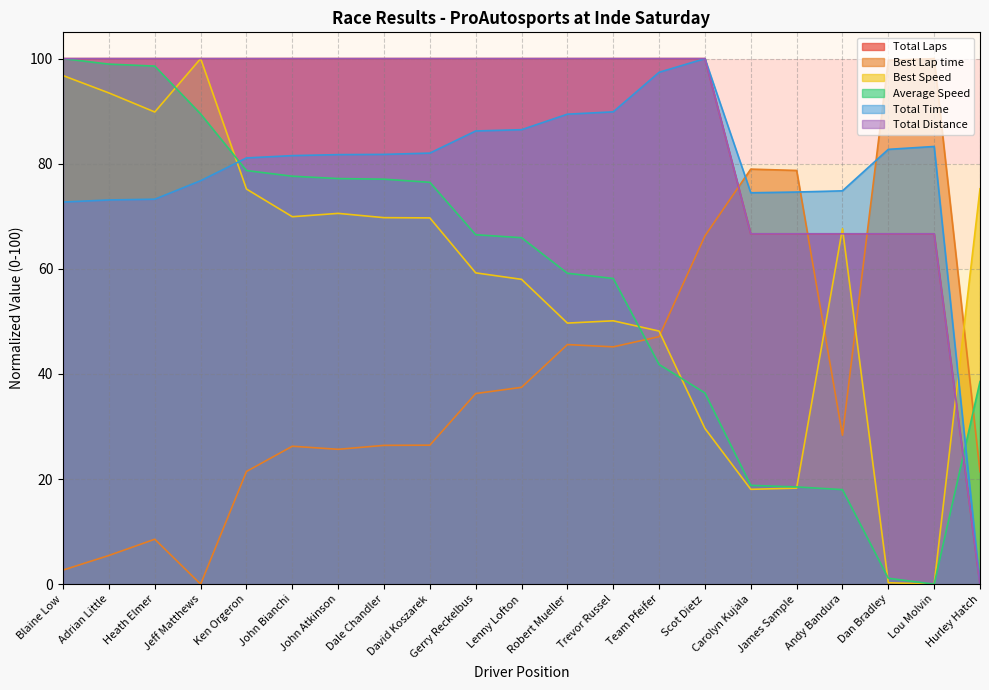

What is the total value across all series at Team Pfeifer?

434.5